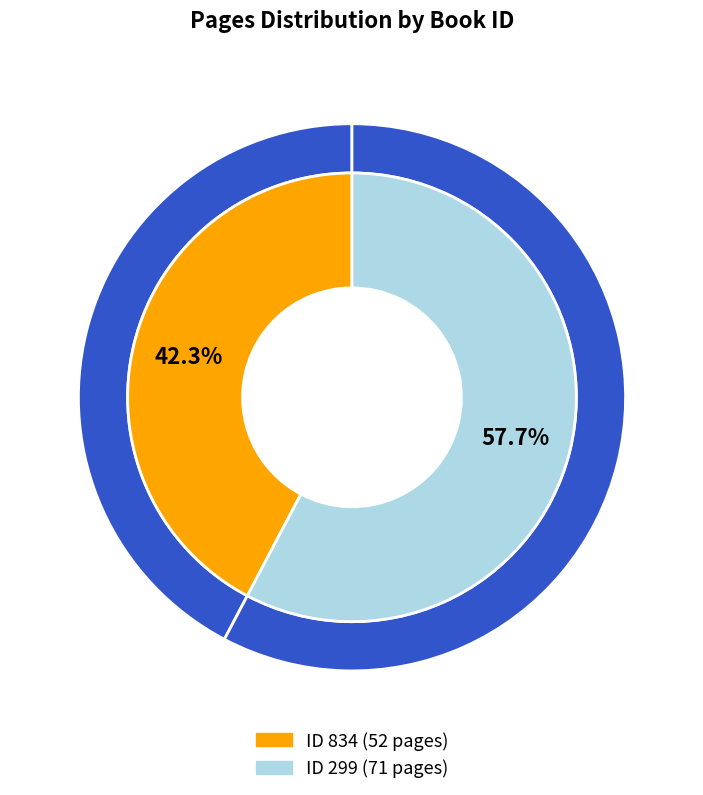

Count the number of slices in the pie.

2